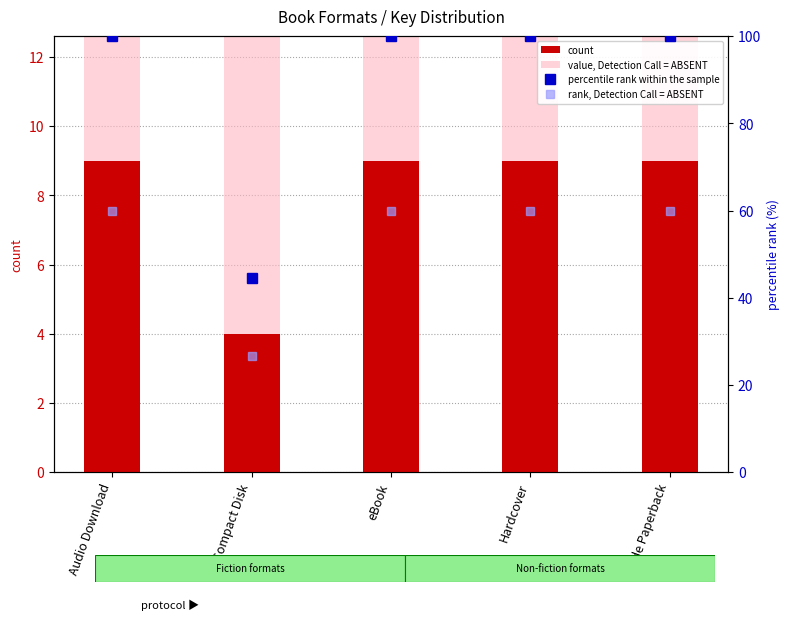

Reading left to right, list all the values displayed in this chart.

count: 9.0	4.0	9.0	9.0	9.0
value, Detection Call = ABSENT: 270.0	120.0	270.0	270.0	270.0
percentile rank within the sample: 100.0	44.4	100.0	100.0	100.0
rank, Detection Call = ABSENT: 60.0	26.7	60.0	60.0	60.0